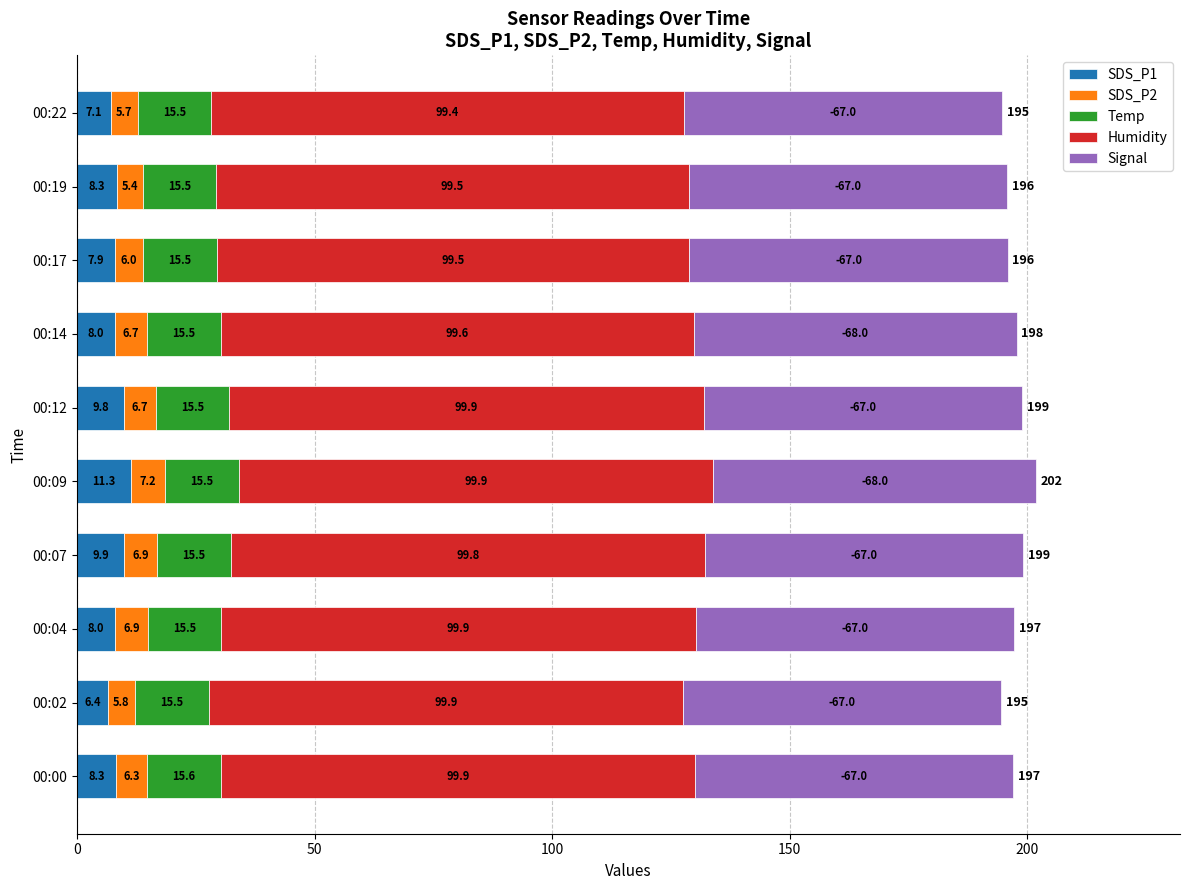

At which category is the sum across all series the highest?

00:09